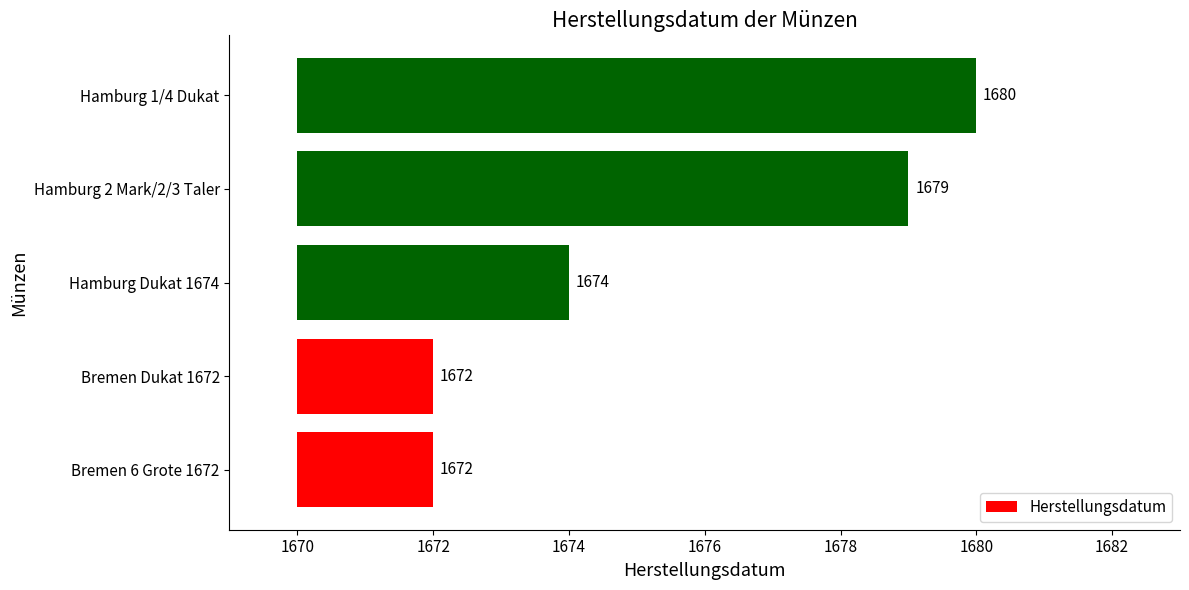

What is the difference between the maximum and minimum values?

8